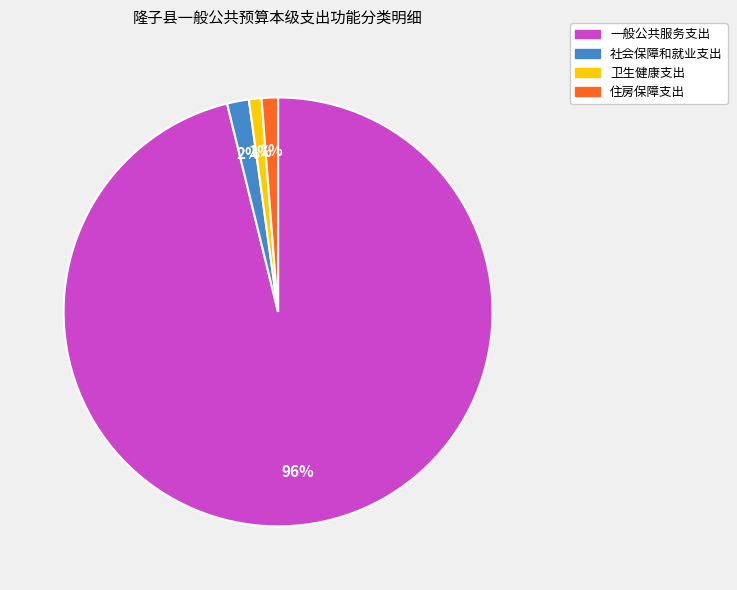

Combined, do 社会保障和就业支出 and 住房保障支出 account for over 50%?

No